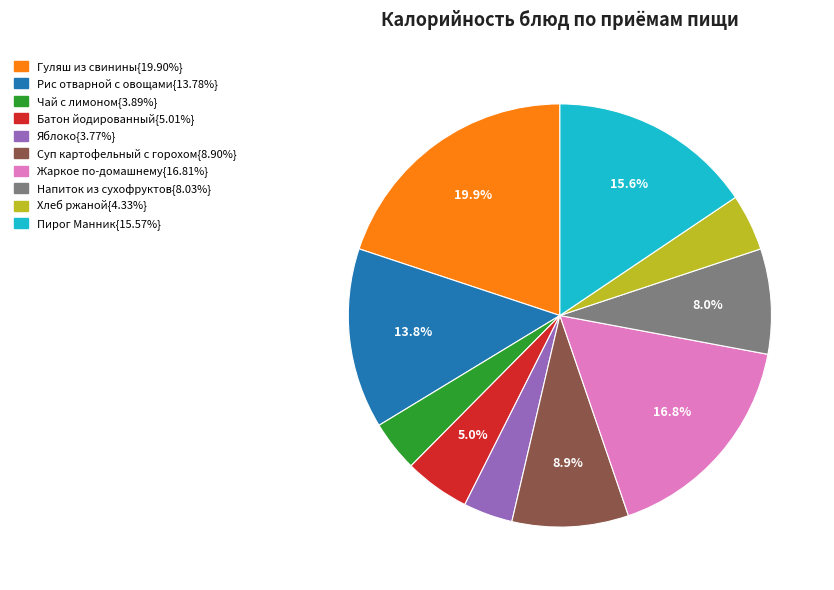

Is there any slice that represents more than half of the pie?

No